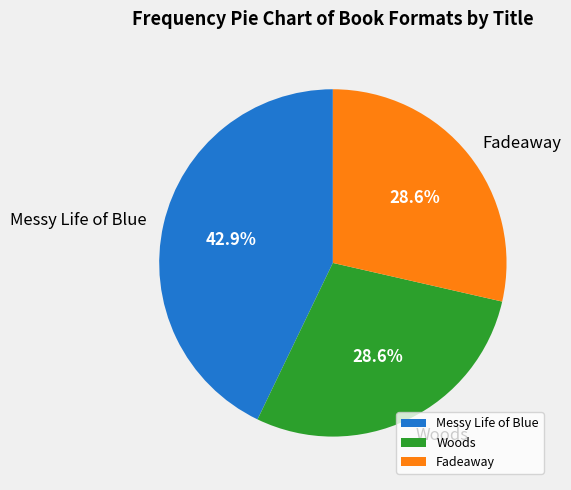

To the nearest percent, what is the difference between the largest and smallest slice percentages?

14%